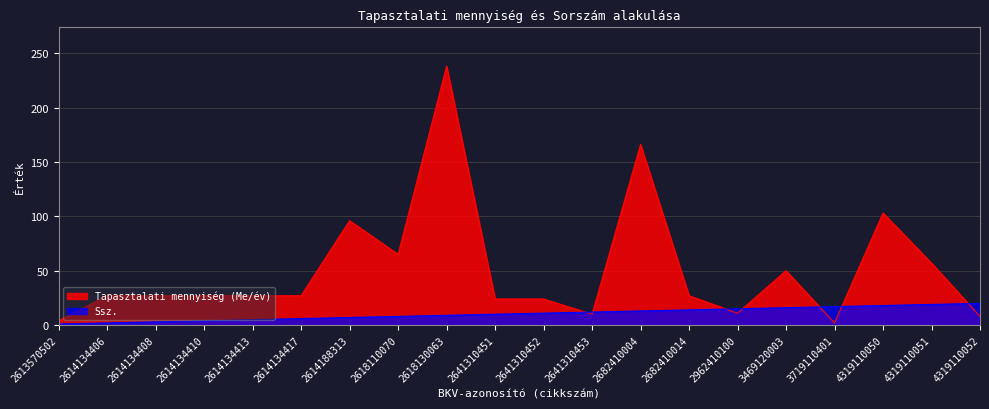

True or false: Tapasztalati mennyiség (Me/év) has more than 1 interior local peaks.

True